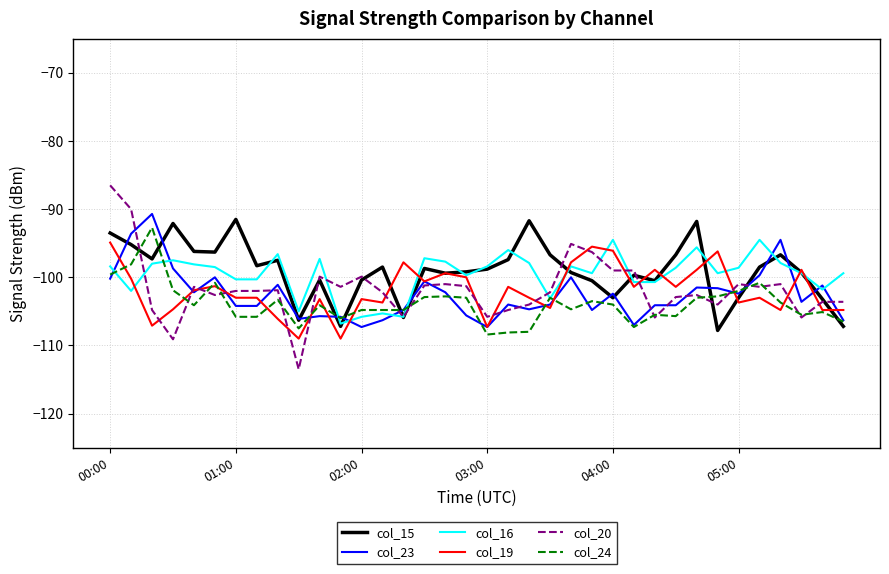

What is the greatest value displayed?

-86.5